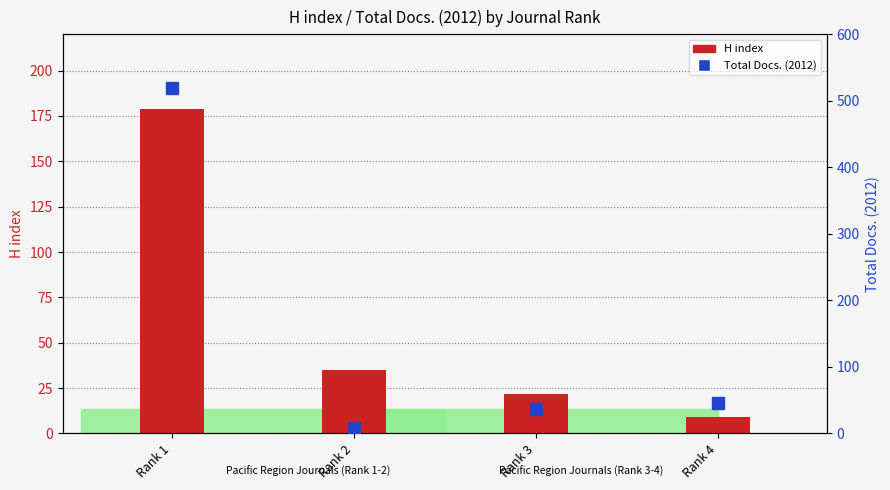

What are all the series names shown in the legend?

H index, Total Docs. (2012)